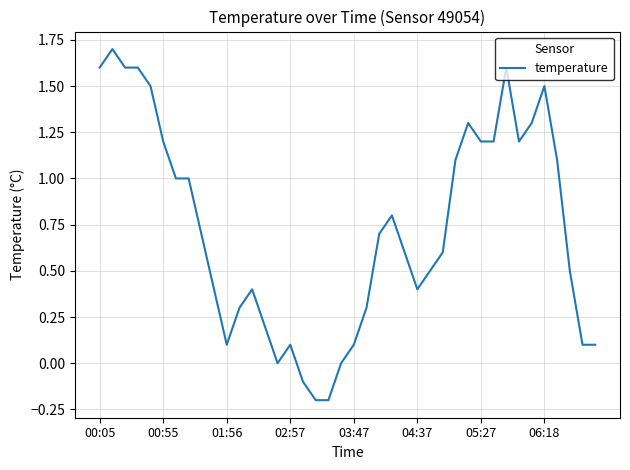

What is the maximum value shown in the chart?

1.7